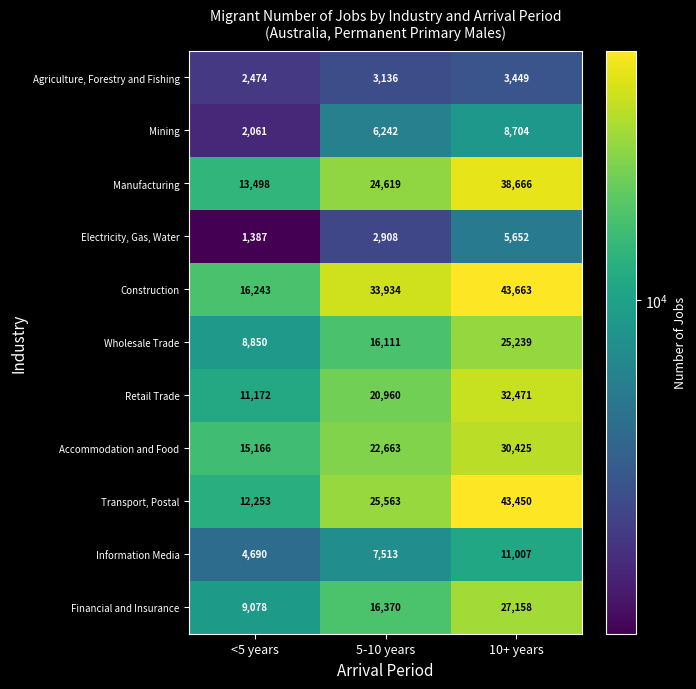

At how many categories does at least one series exceed 39447?

1